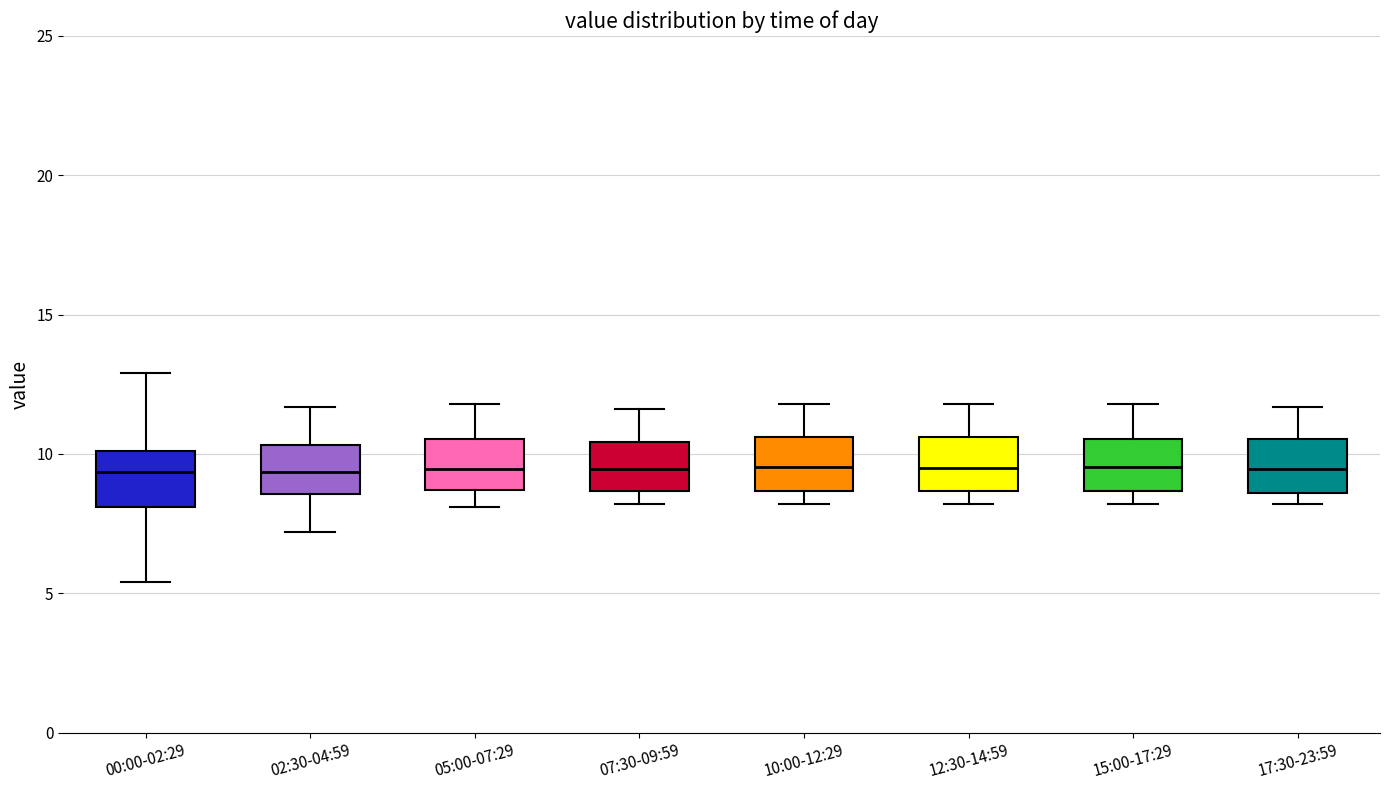

Reading left to right, read every box against the y-axis: the position of its median line, the range the box covers, and the ends of its whiskers. The values are not printed on the chart, so give them approximately, as read against the axis.

00:00-02:29: median 9.5, box 8.0 to 10.0, whiskers 5.5 to 13.0
02:30-04:59: median 9.5, box 8.5 to 10.5, whiskers 7.0 to 11.5
05:00-07:29: median 9.5, box 8.5 to 10.5, whiskers 8.0 to 12.0
07:30-09:59: median 9.5, box 8.5 to 10.5, whiskers 8.0 to 11.5
10:00-12:29: median 9.5, box 8.5 to 10.5, whiskers 8.0 to 12.0
12:30-14:59: median 9.5, box 8.5 to 10.5, whiskers 8.0 to 12.0
15:00-17:29: median 9.5, box 8.5 to 10.5, whiskers 8.0 to 12.0
17:30-23:59: median 9.5, box 8.5 to 10.5, whiskers 8.0 to 11.5